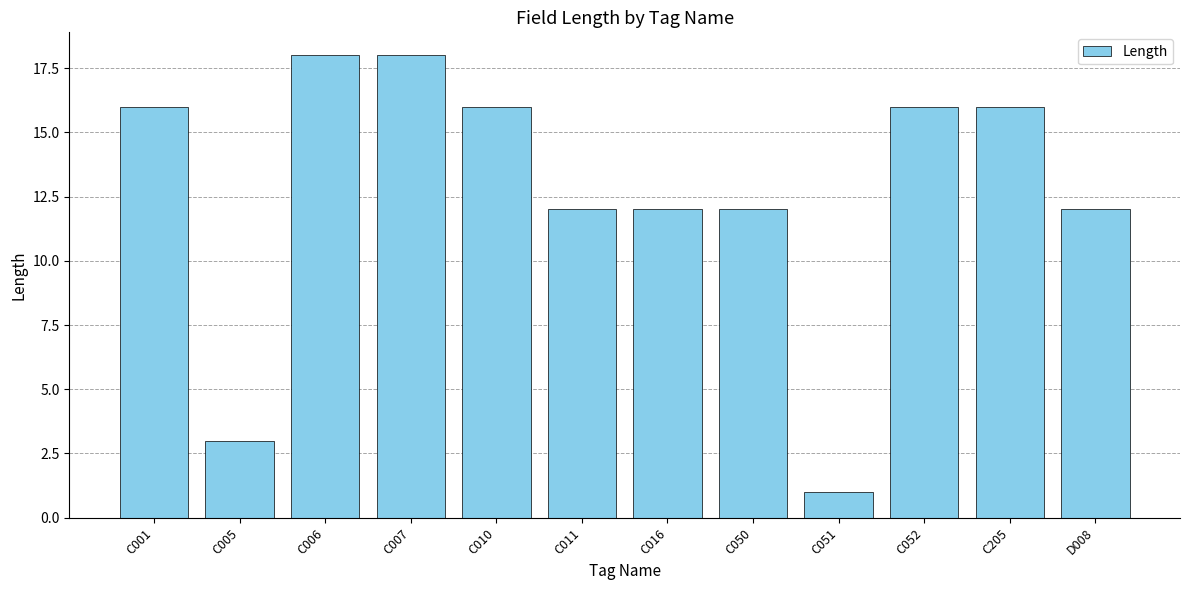

What position from the left is C006?

3